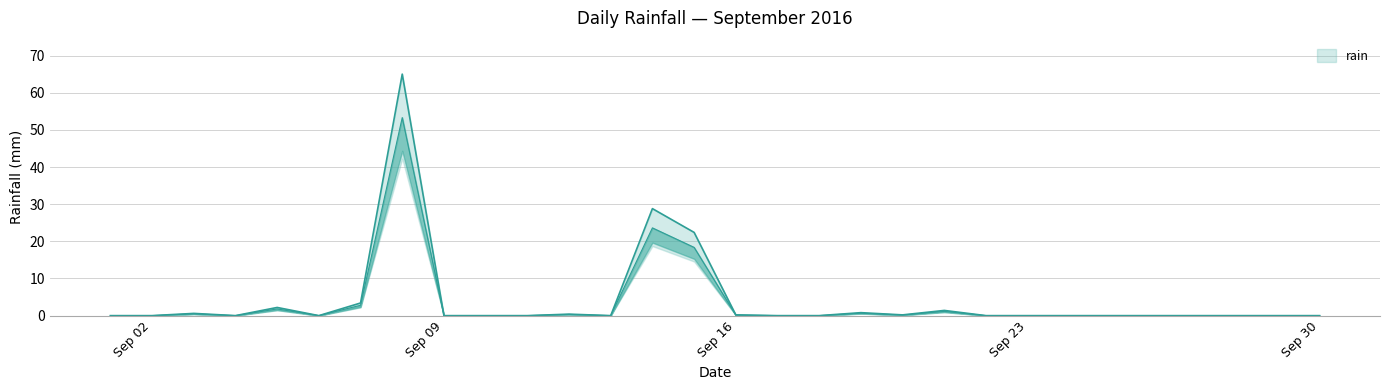

Between 2016-09-10 and 2016-09-22, which is larger?

2016-09-10